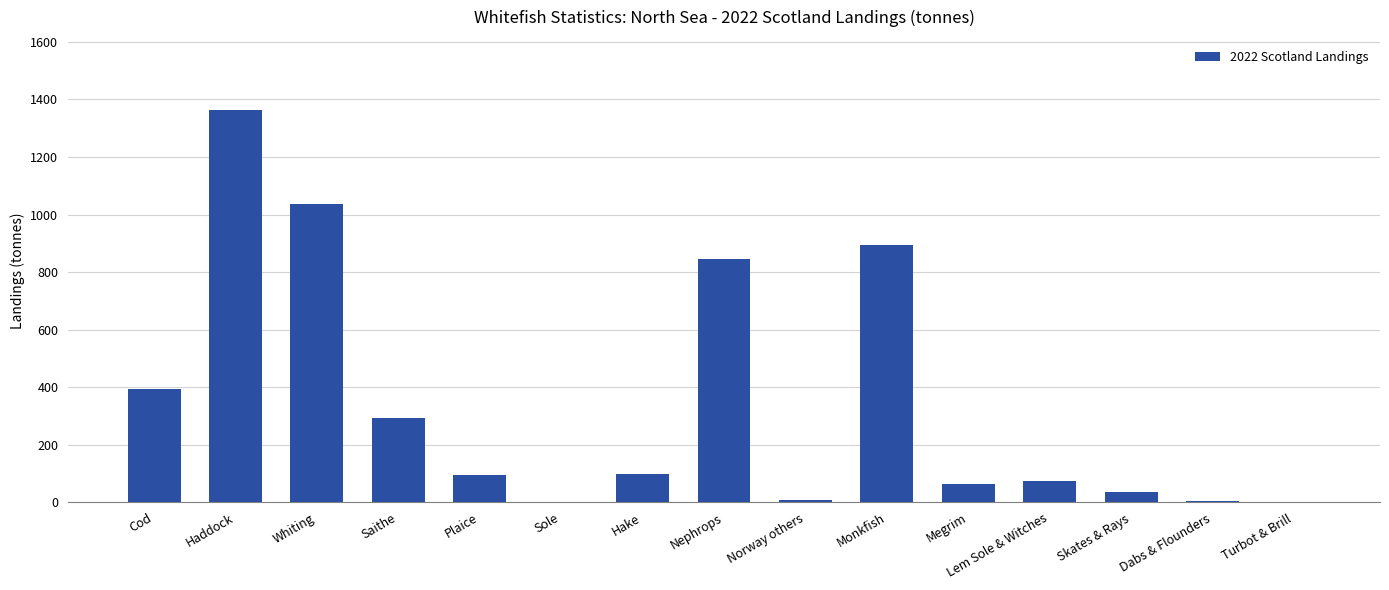

What is the maximum value shown in the chart?

1361.4